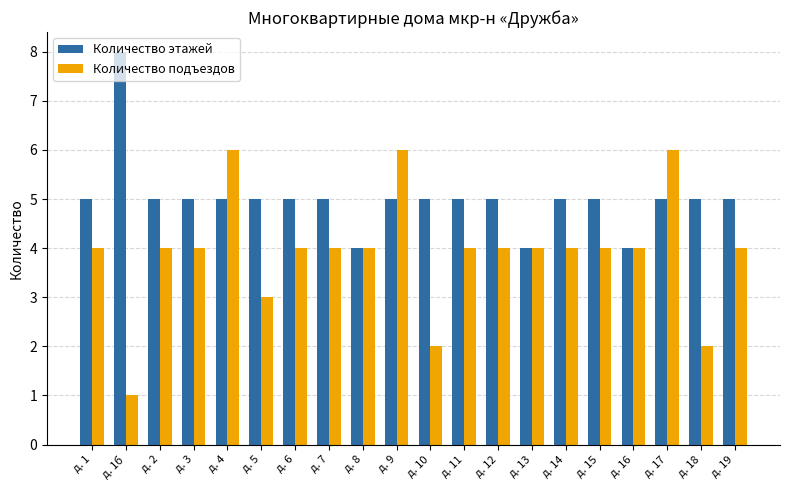

Which series changed the most between д. 16 and д. 17?

Количество подъездов